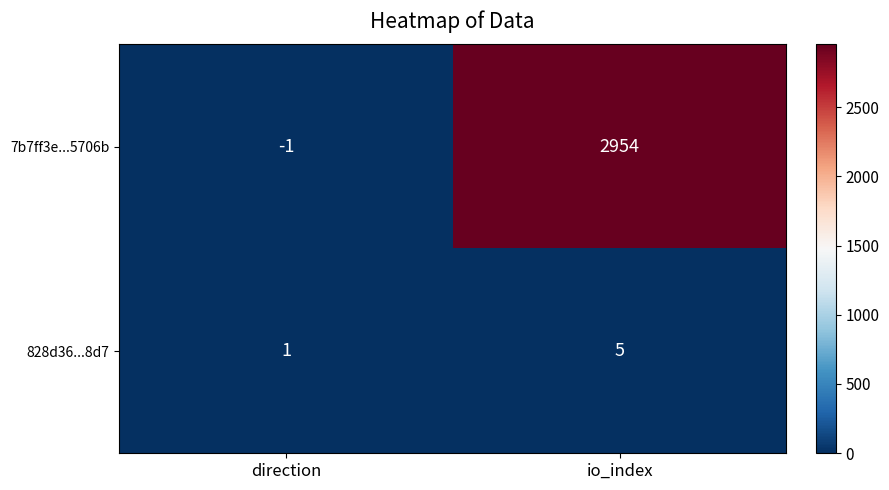

How many data points does each series have?

2